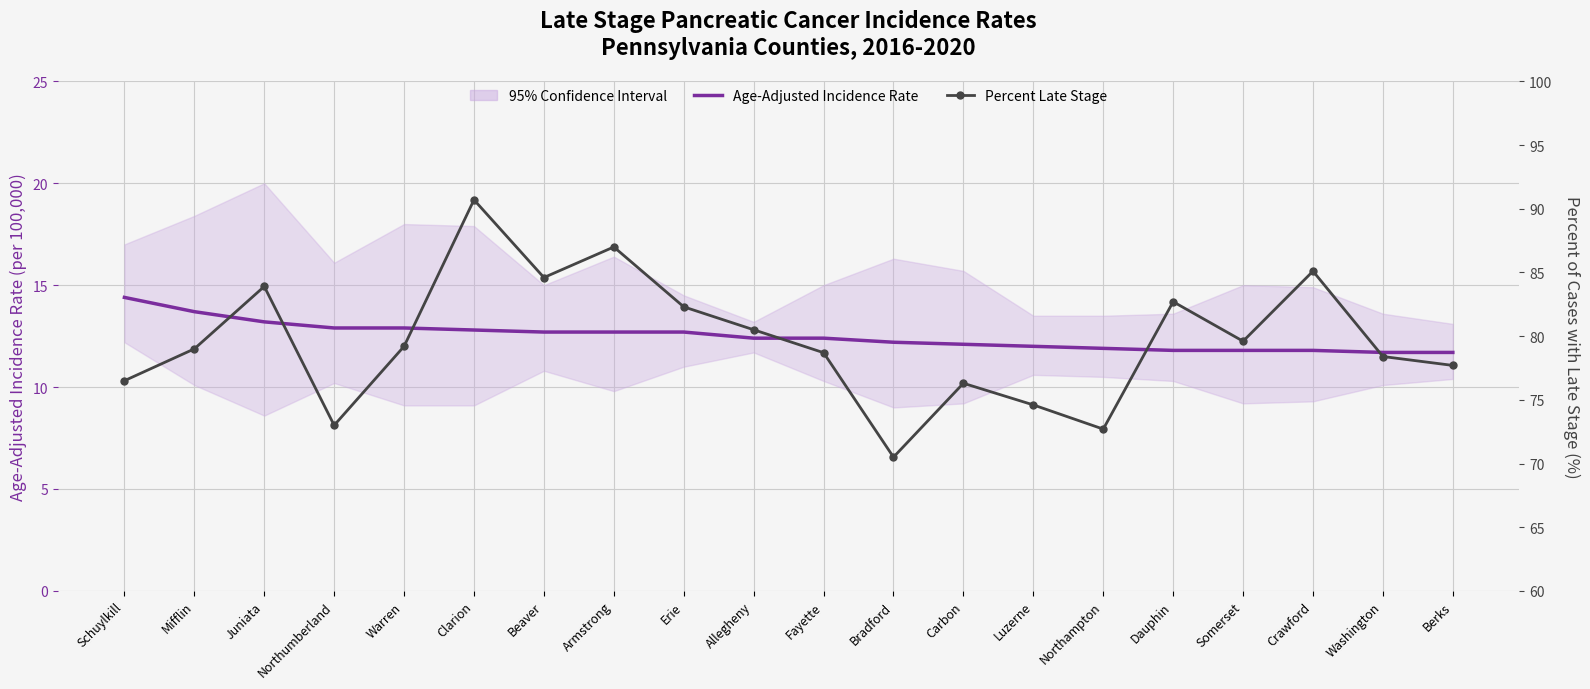

What is the label of the 17th point from the left?

Somerset